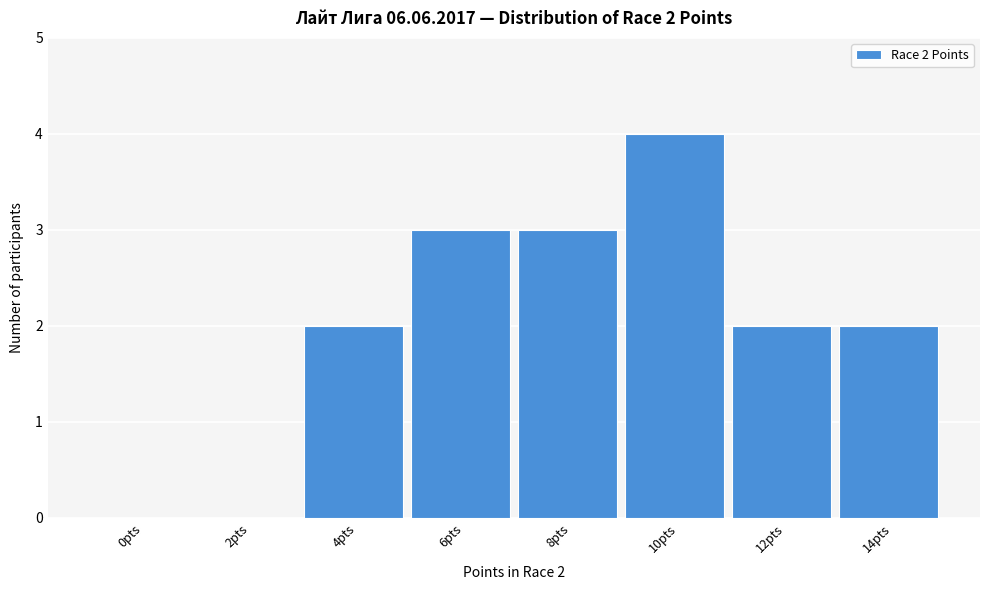

Reading right to left, list all the values displayed in this chart.

14pts=2	12pts=2	10pts=4	8pts=3	6pts=3	4pts=2	2pts=0	0pts=0